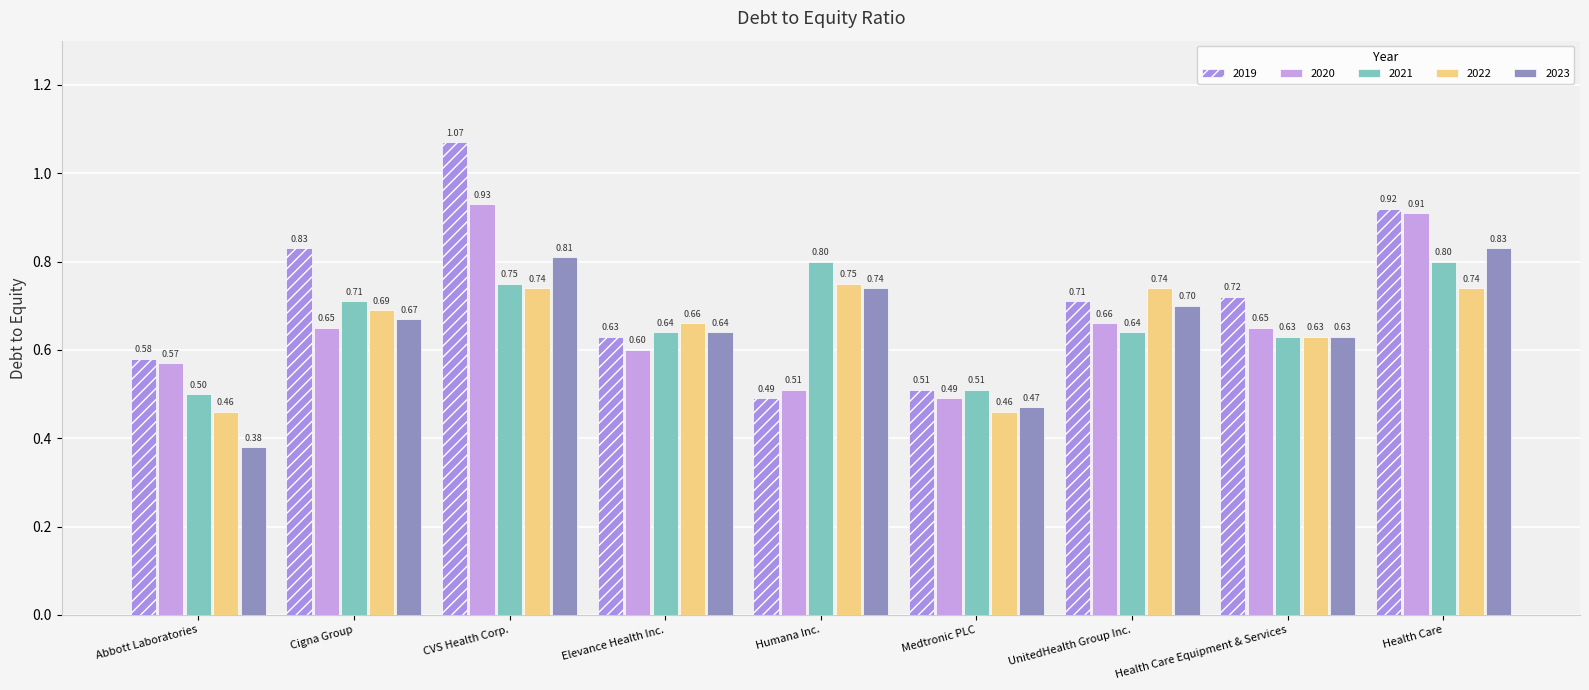

What is the difference between the 2022 values at Abbott Laboratories and Health Care Equipment & Services?

0.2